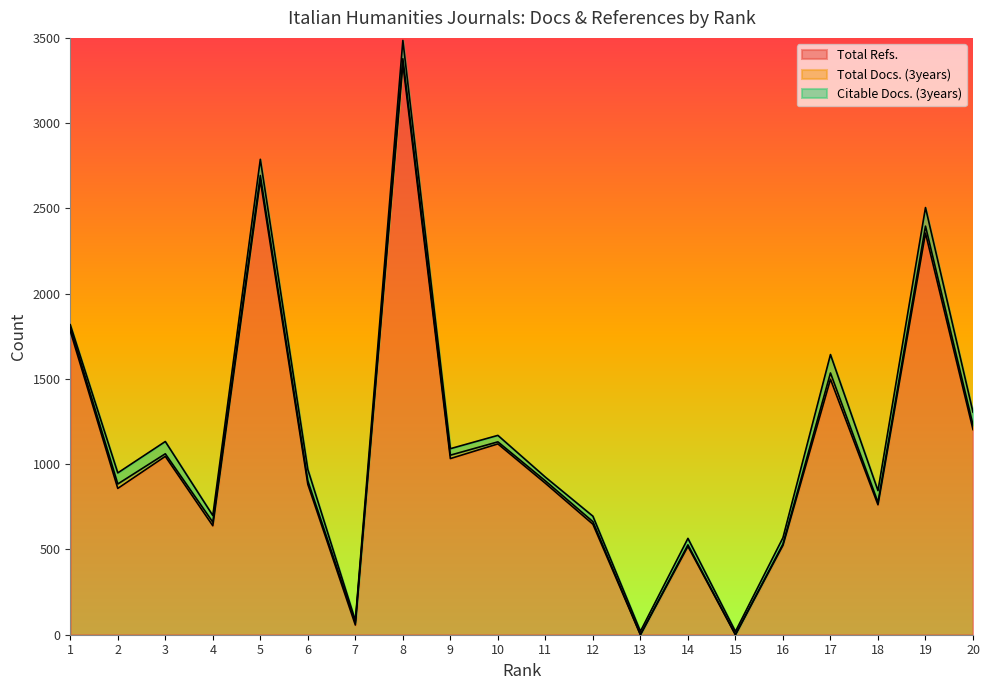

At which label does Citable Docs. (3years) first exceed 39?

2